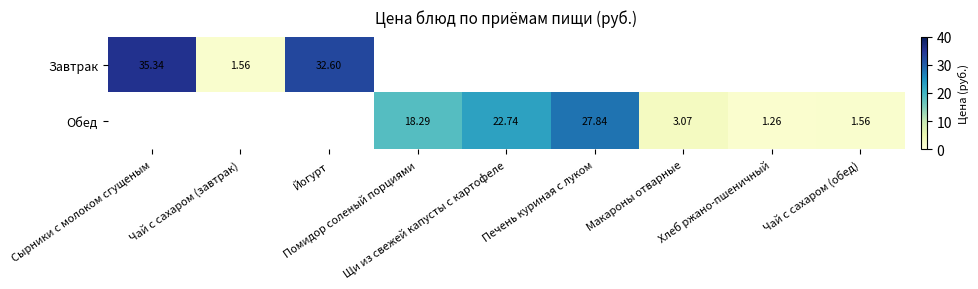

The value of Завтрак at Чай с сахаром (завтрак) is 1.6. True or false?

True